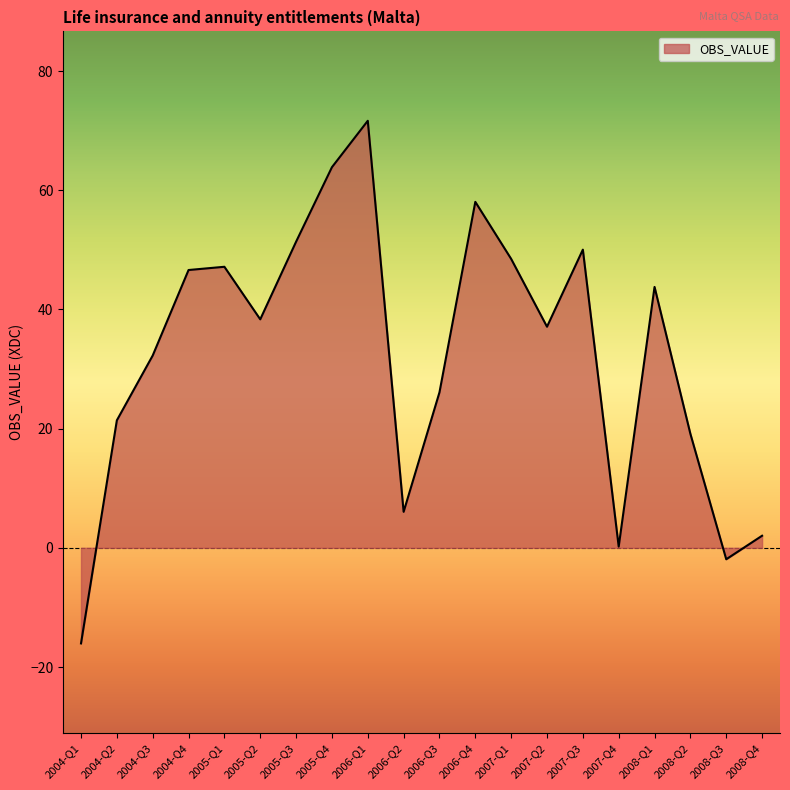

What is the difference between the maximum and minimum values?

87.7